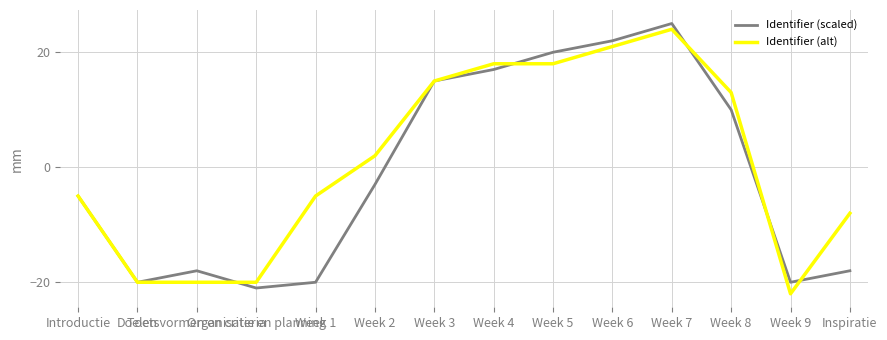

What is the spread (max minus min) of values at Week 8?

3